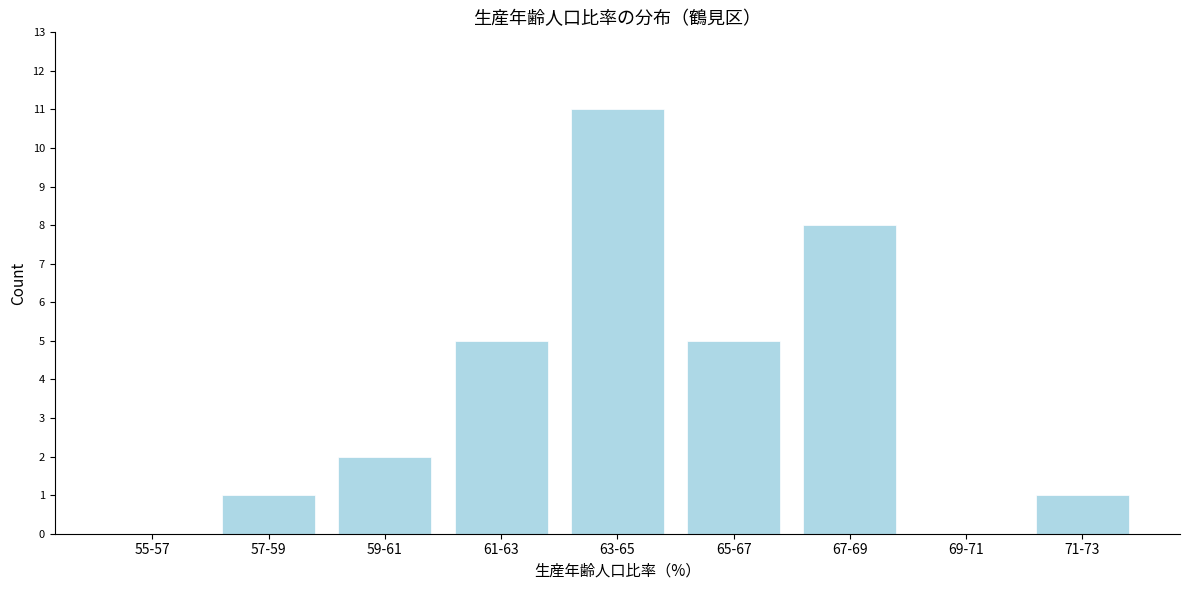

Reading left to right, transcribe all the data shown in this chart.

55-57=0	57-59=1	59-61=2	61-63=5	63-65=11	65-67=5	67-69=8	69-71=0	71-73=1